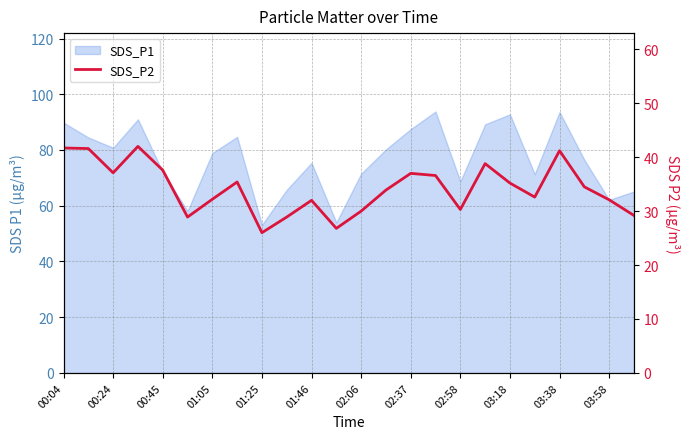

What is the sum of all values?

821.6